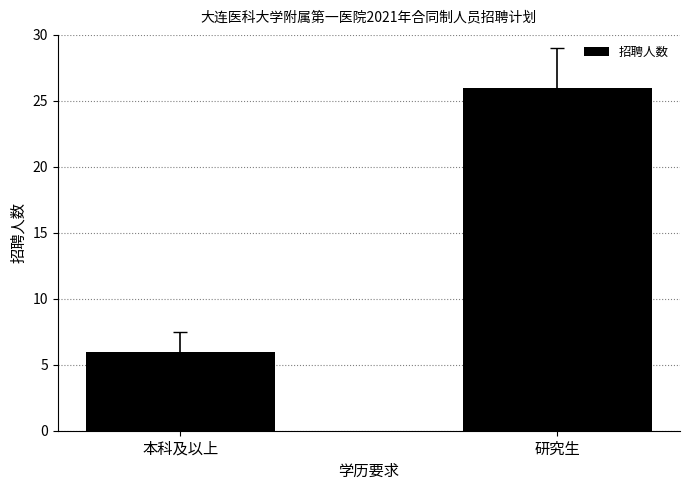

Between 本科及以上 and 研究生, which is larger?

研究生